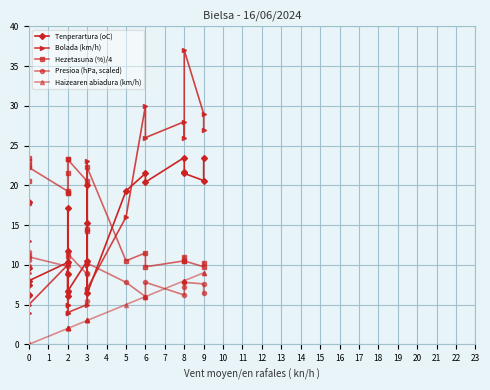

Between 6 and 8, which series saw the biggest shift?

Bolada (km/h)